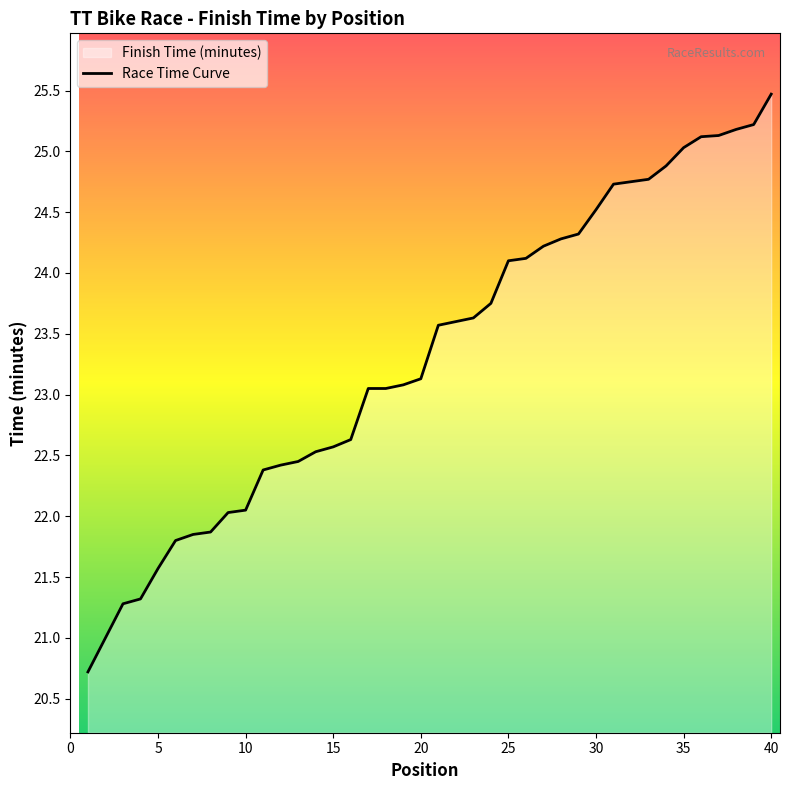

What is the ratio of the value at 37 to the value at 34?

1.0